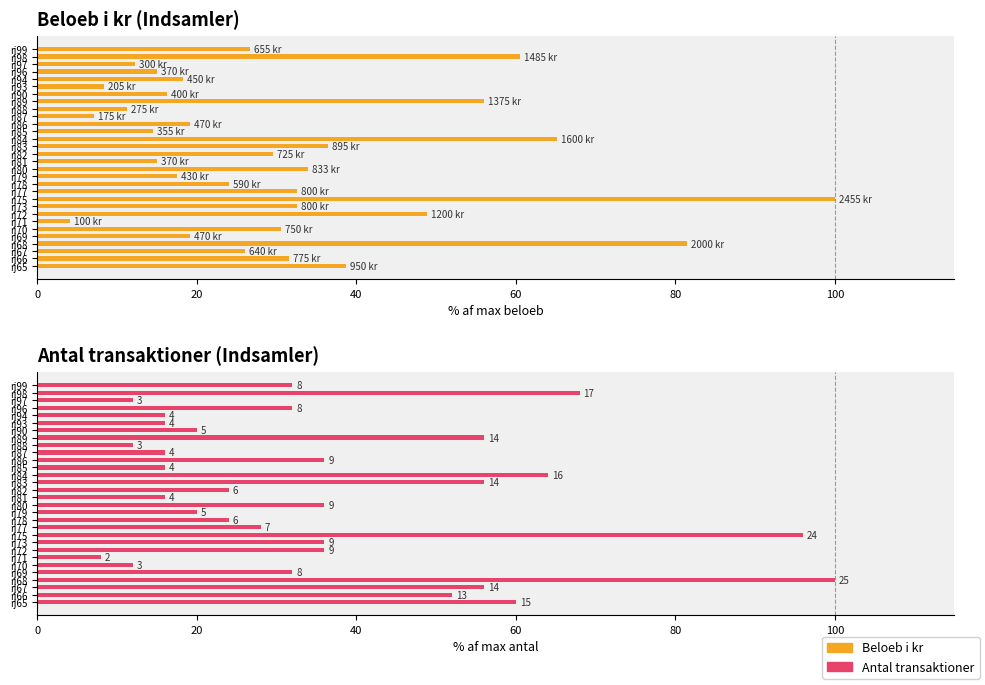

Reading left to right, list all the values displayed in this chart.

Beloeb i kr: 38.7	31.6	26.1	81.5	19.1	30.5	4.1	48.9	32.6	100.0	32.6	24.0	17.5	33.9	15.1	29.5	36.5	65.2	14.5	19.1	7.1	11.2	56.0	16.3	8.4	18.3	15.1	12.2	60.5	26.7
Antal transaktioner: 60.0	52.0	56.0	100.0	32.0	12.0	8.0	36.0	36.0	96.0	28.0	24.0	20.0	36.0	16.0	24.0	56.0	64.0	16.0	36.0	16.0	12.0	56.0	20.0	16.0	16.0	32.0	12.0	68.0	32.0